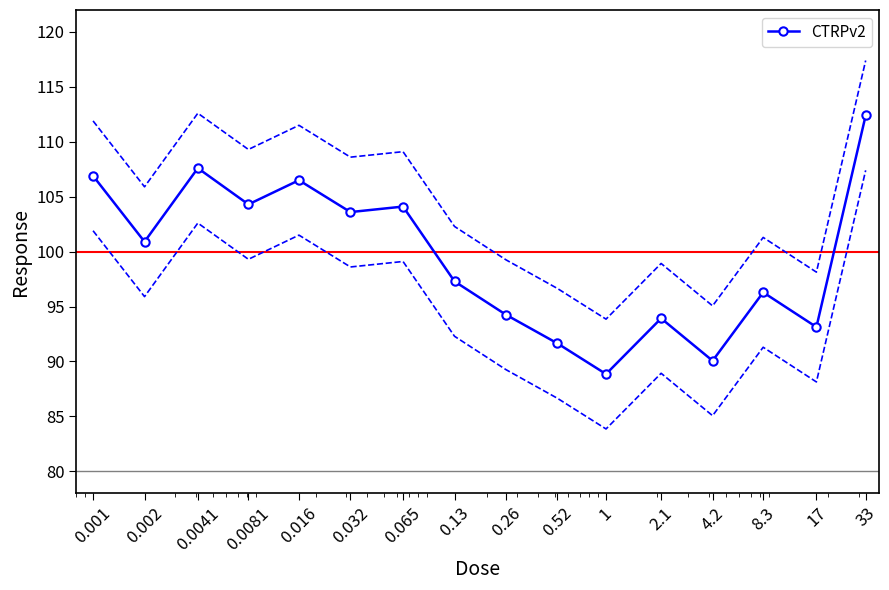

Count the number of data series in this chart.

1